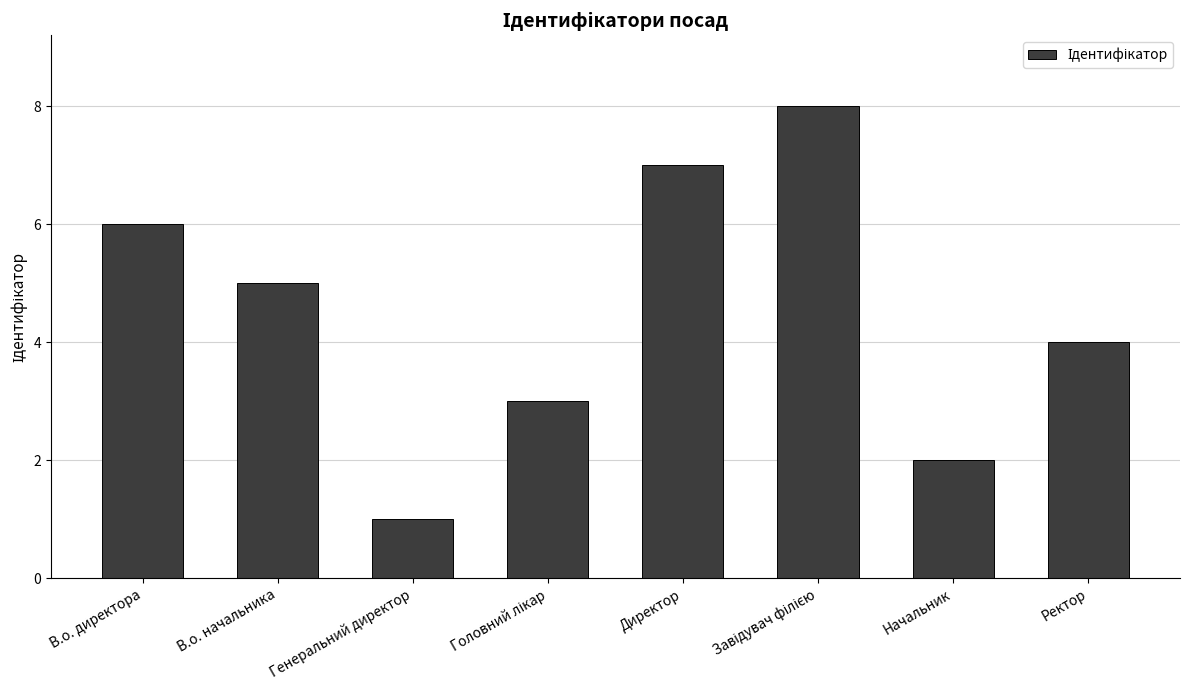

What is the value of the 3rd bar from the left?

1